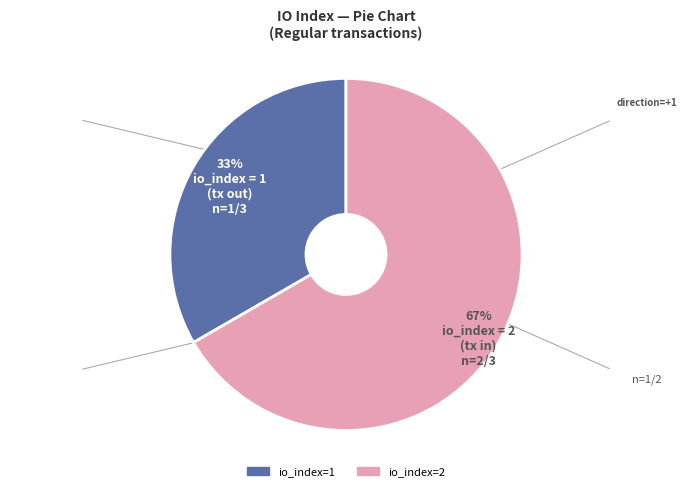

Does any single category account for the majority?

Yes